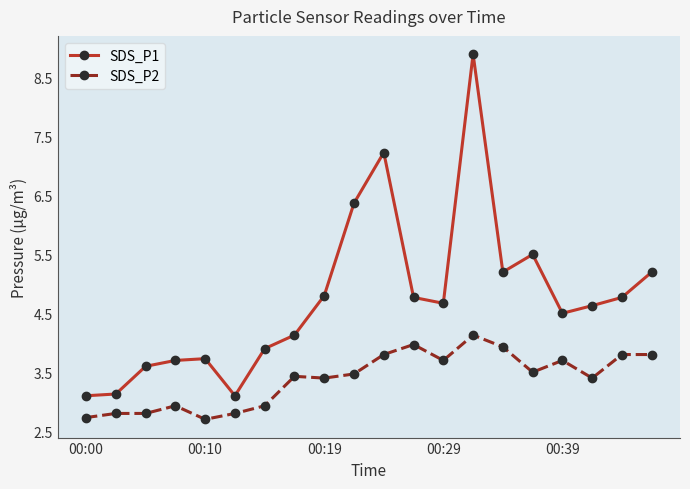

Which series has the largest total across all categories?

SDS_P1